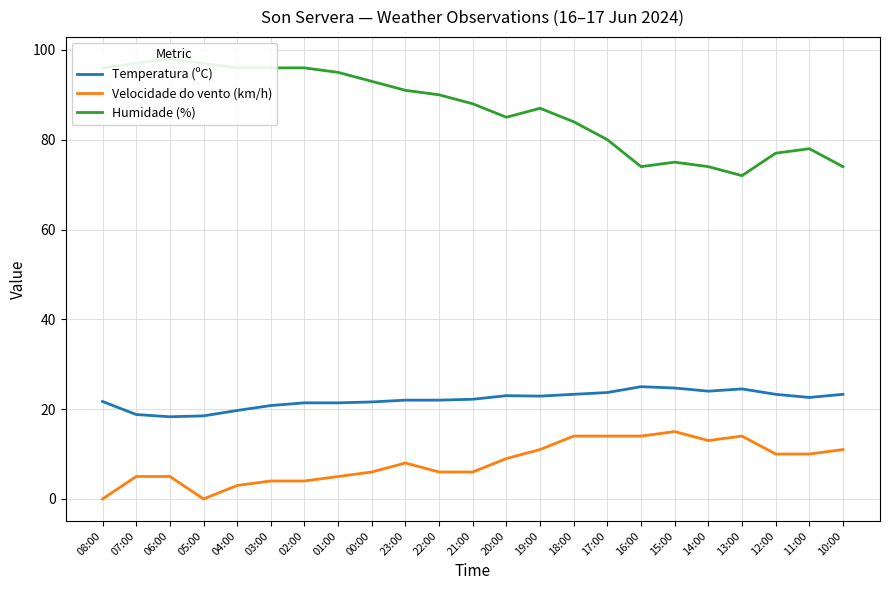

At which label does Velocidade do vento (km/h) first exceed 8?

20:00